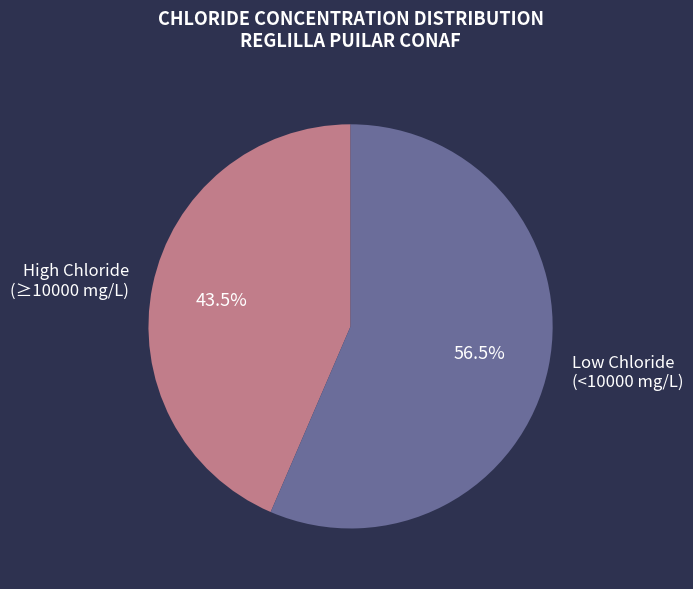

Which slice is the largest?

Low Chloride (<10000 mg/L)